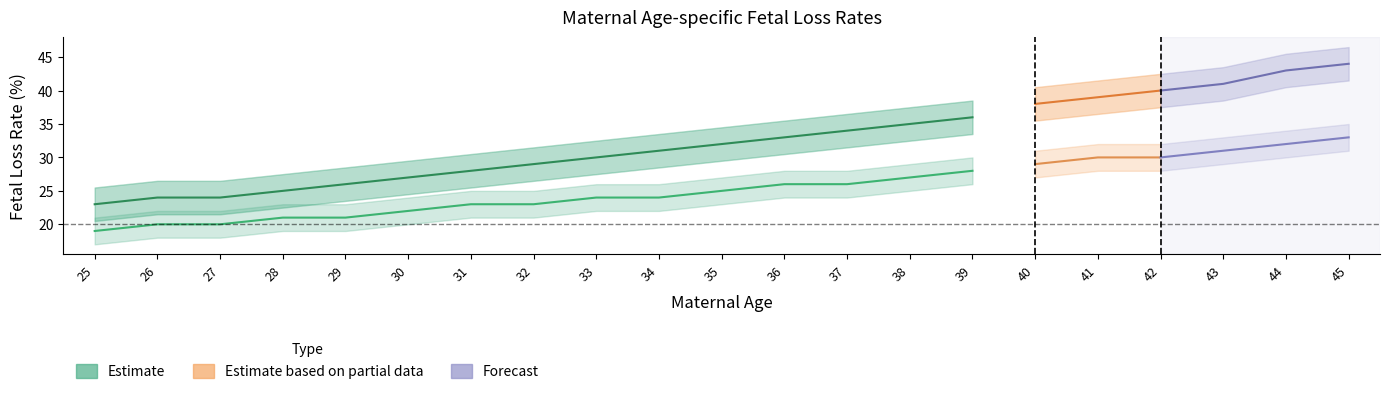

What is the smallest value displayed?

19